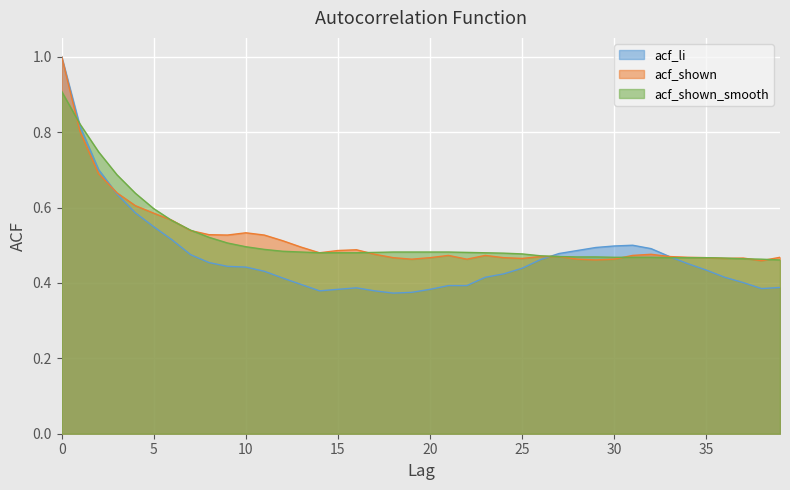

What are all the series names shown in the legend?

acf_li, acf_shown, acf_shown_smooth